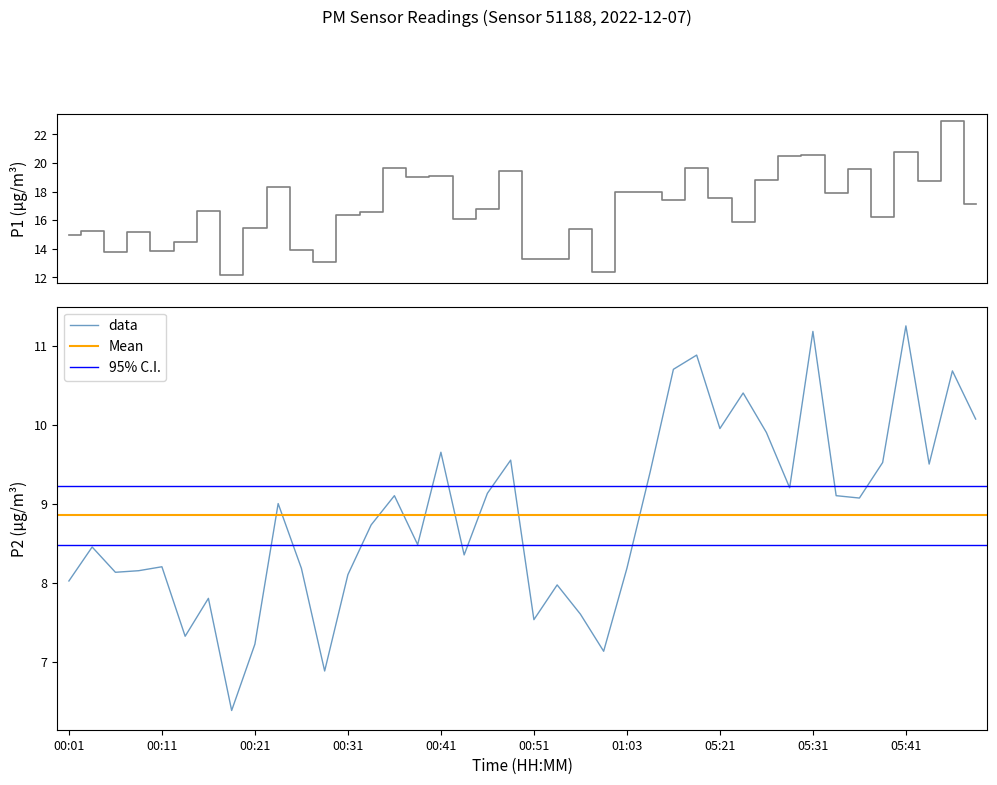

How many values in the P2 series are below 9?

20